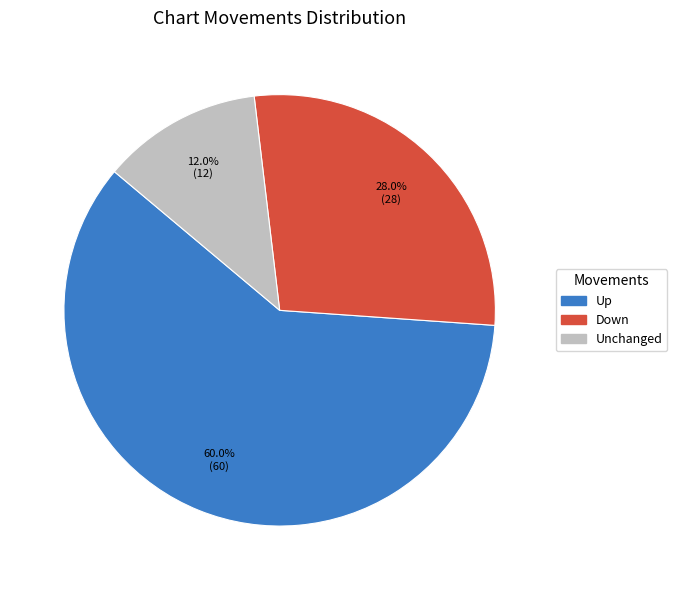

Does any single category account for the majority?

Yes